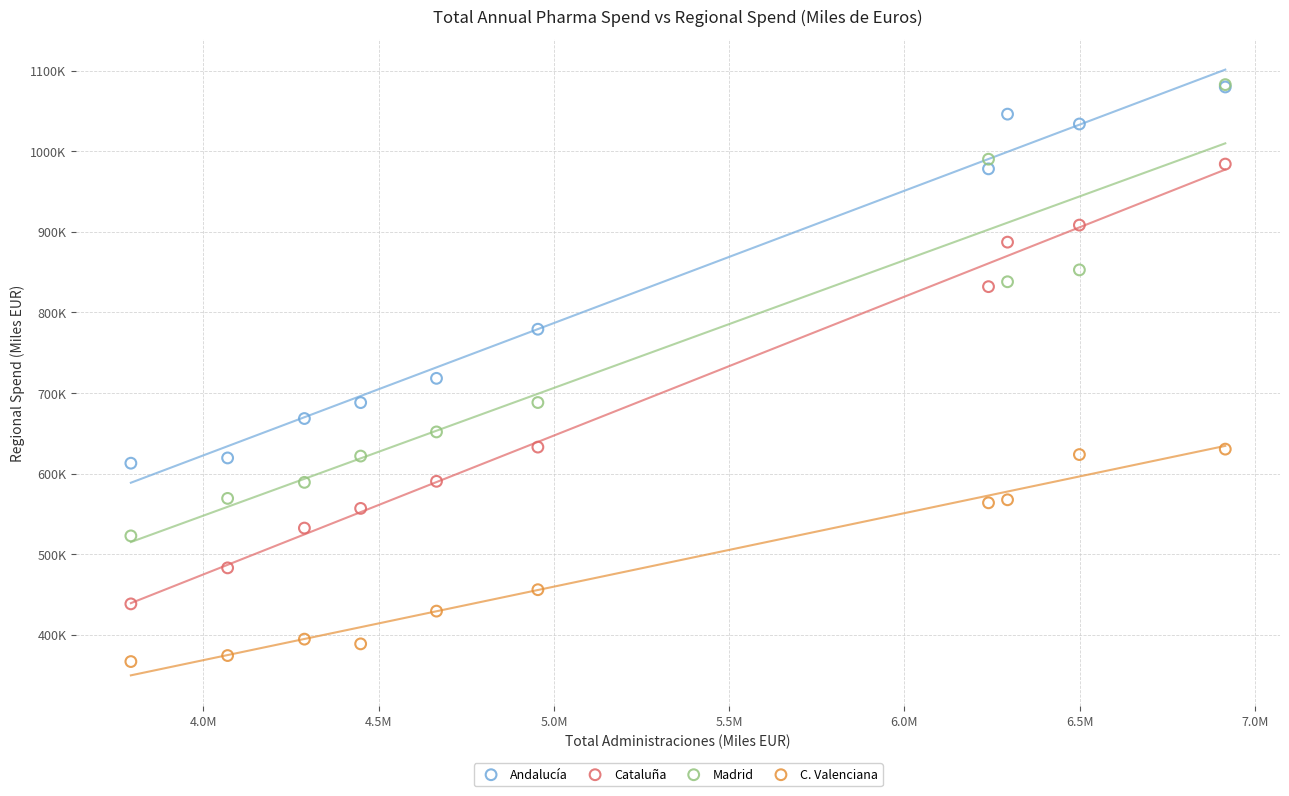

Which series has the widest spread of Y values?

Madrid